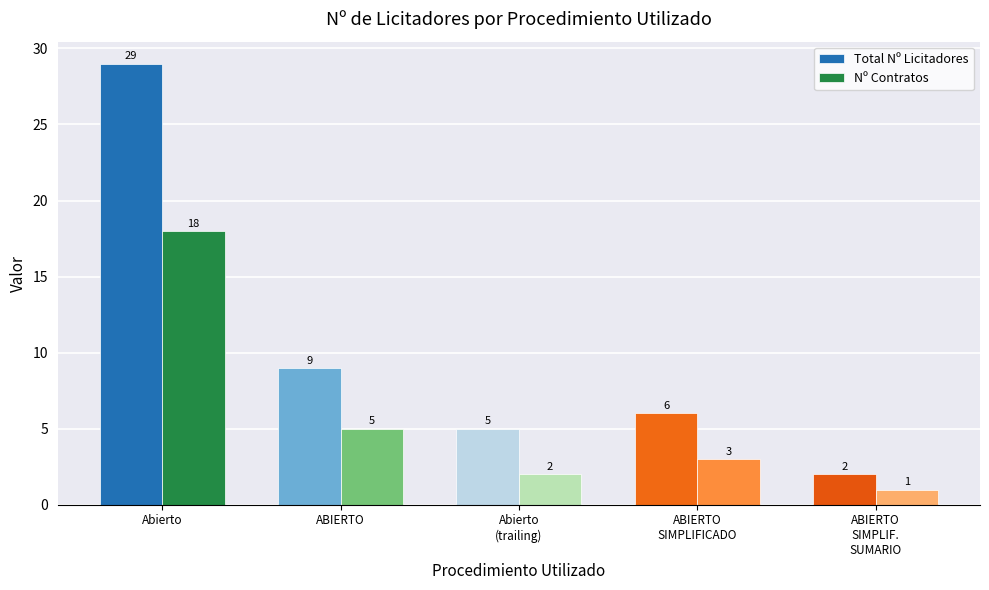

The Nº Contratos series shows 18 at Abierto. True or false?

True